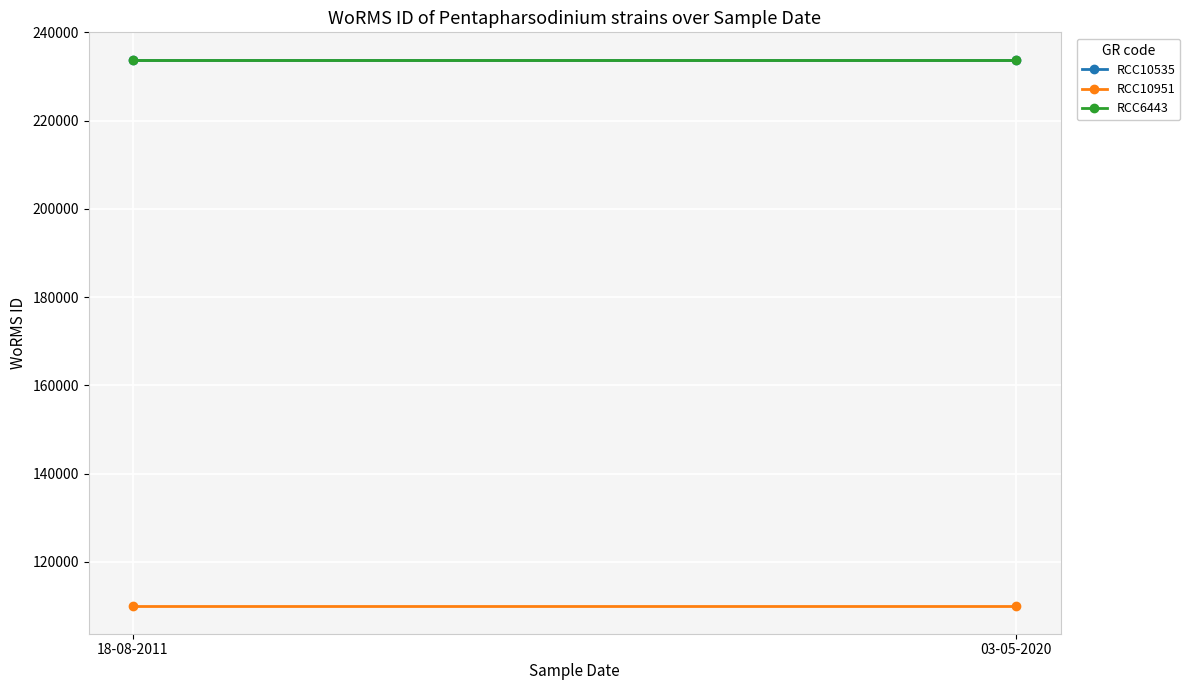

Between 18-08-2011 and 03-05-2020, which series saw the biggest shift?

RCC10535